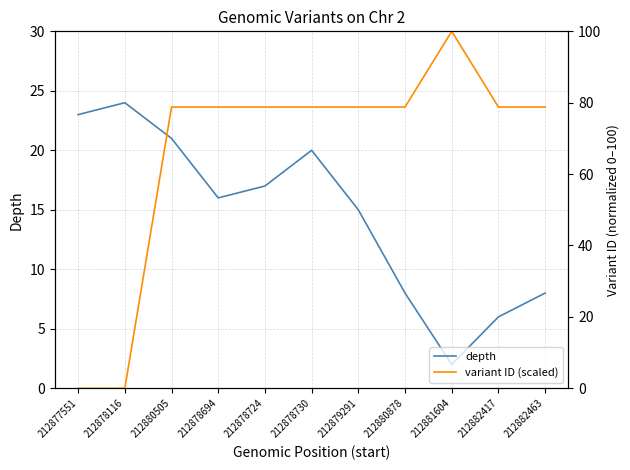

How many values in variant ID (scaled) are above zero?

10